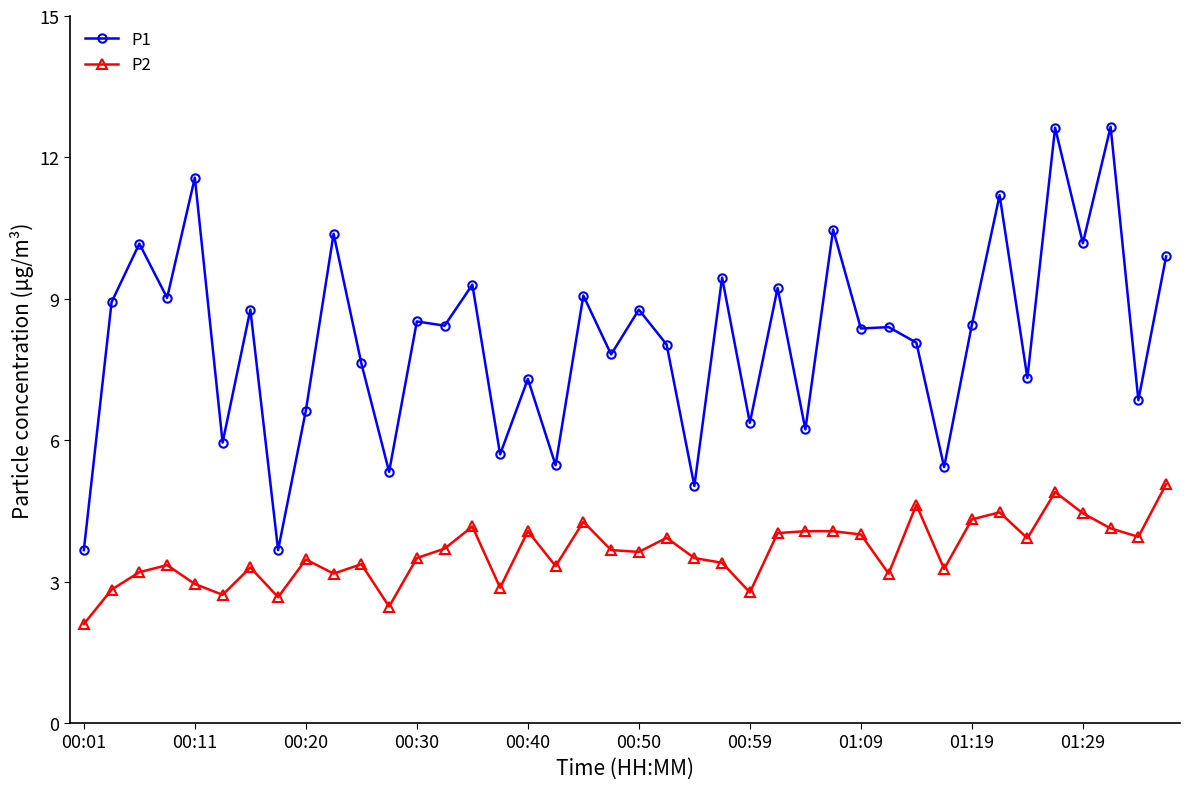

What is the maximum value shown in the chart?

12.7